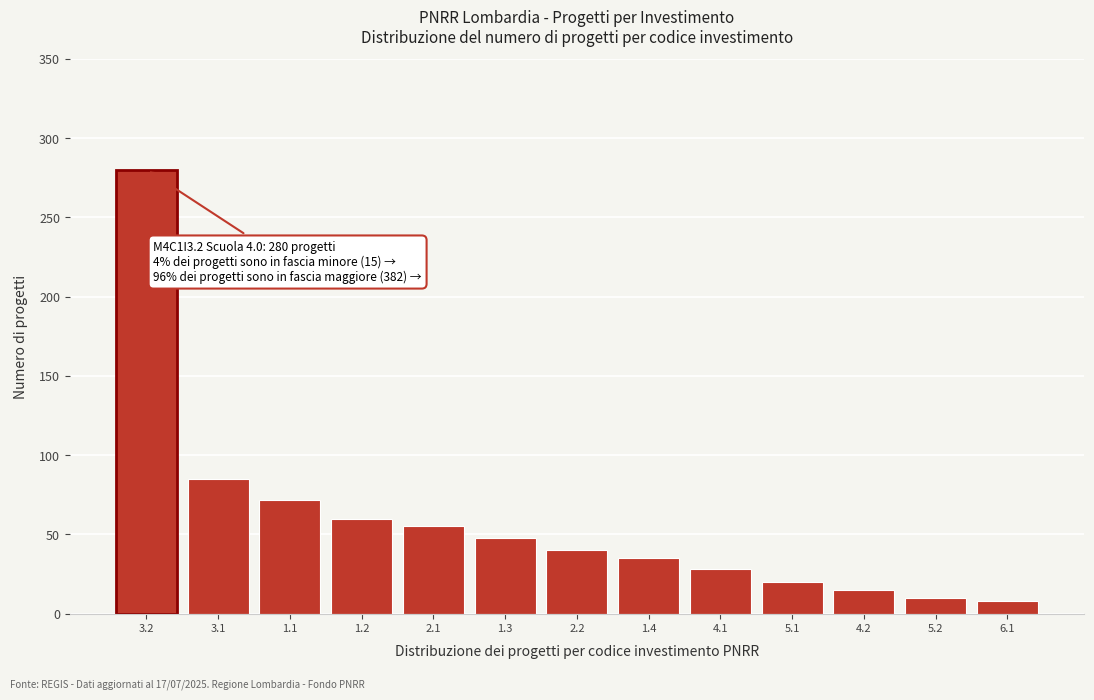

Reading right to left, list all the values displayed in this chart.

8	10	15	20	28	35	40	48	55	60	72	85	280